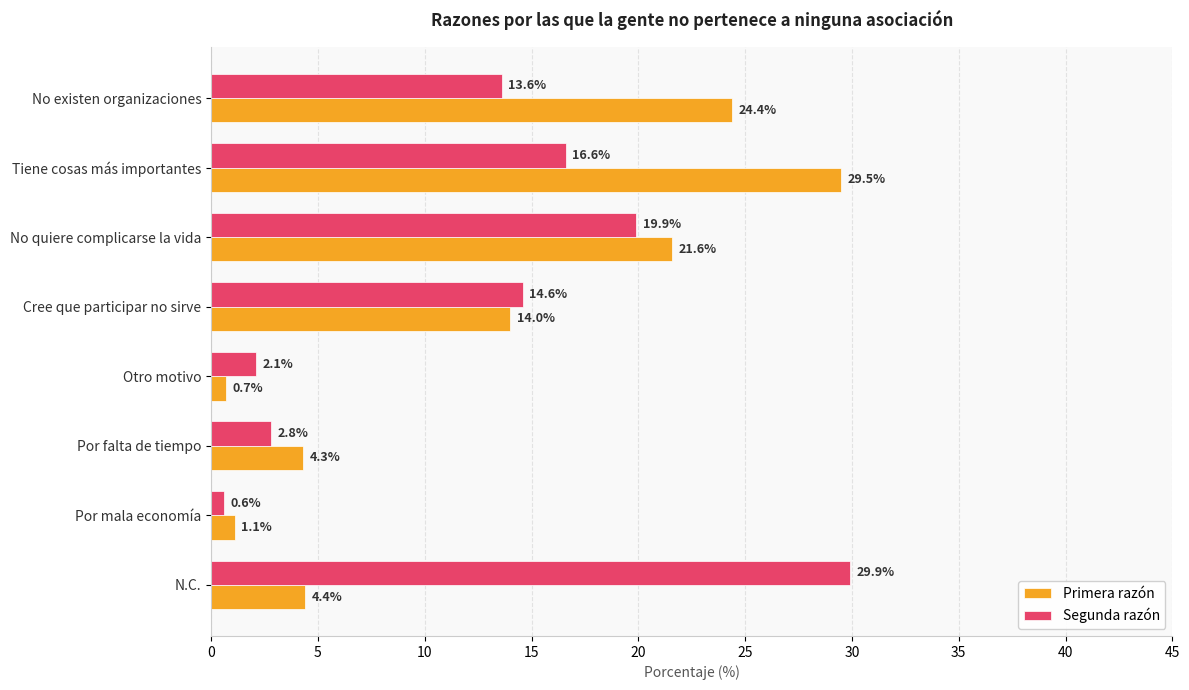

What is the difference between the maximum and second lowest values in the Primera razón series?

28.4